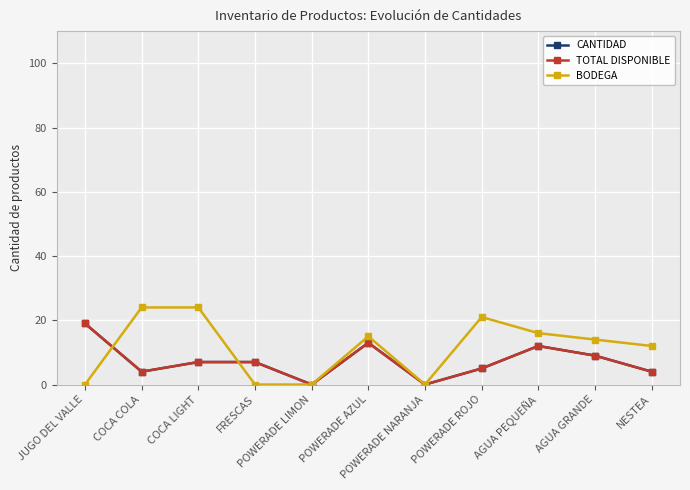

Is the value of TOTAL DISPONIBLE at NESTEA greater than the value of CANTIDAD at AGUA GRANDE?

No